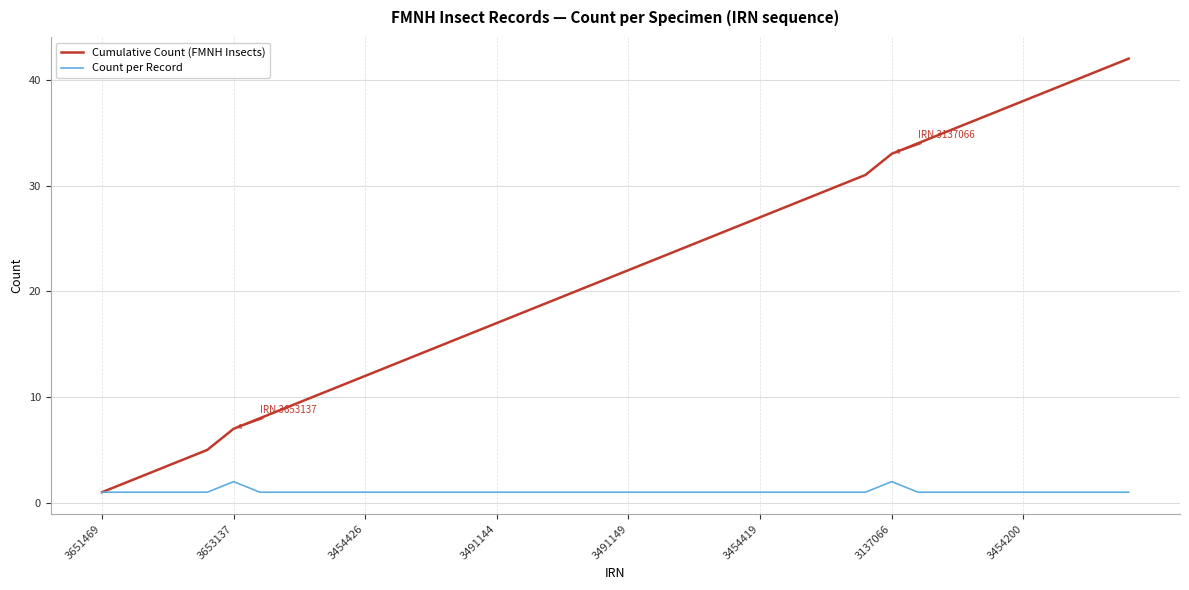

What is the maximum value for Cumulative Count (FMNH Insects)?

42